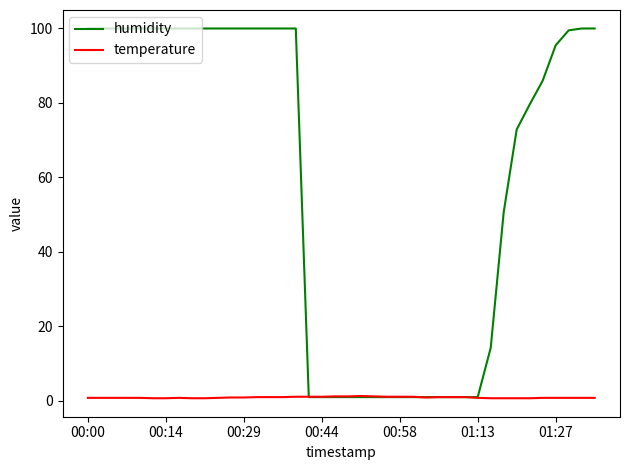

Rank the series by their average value, from highest to lowest.

humidity, temperature